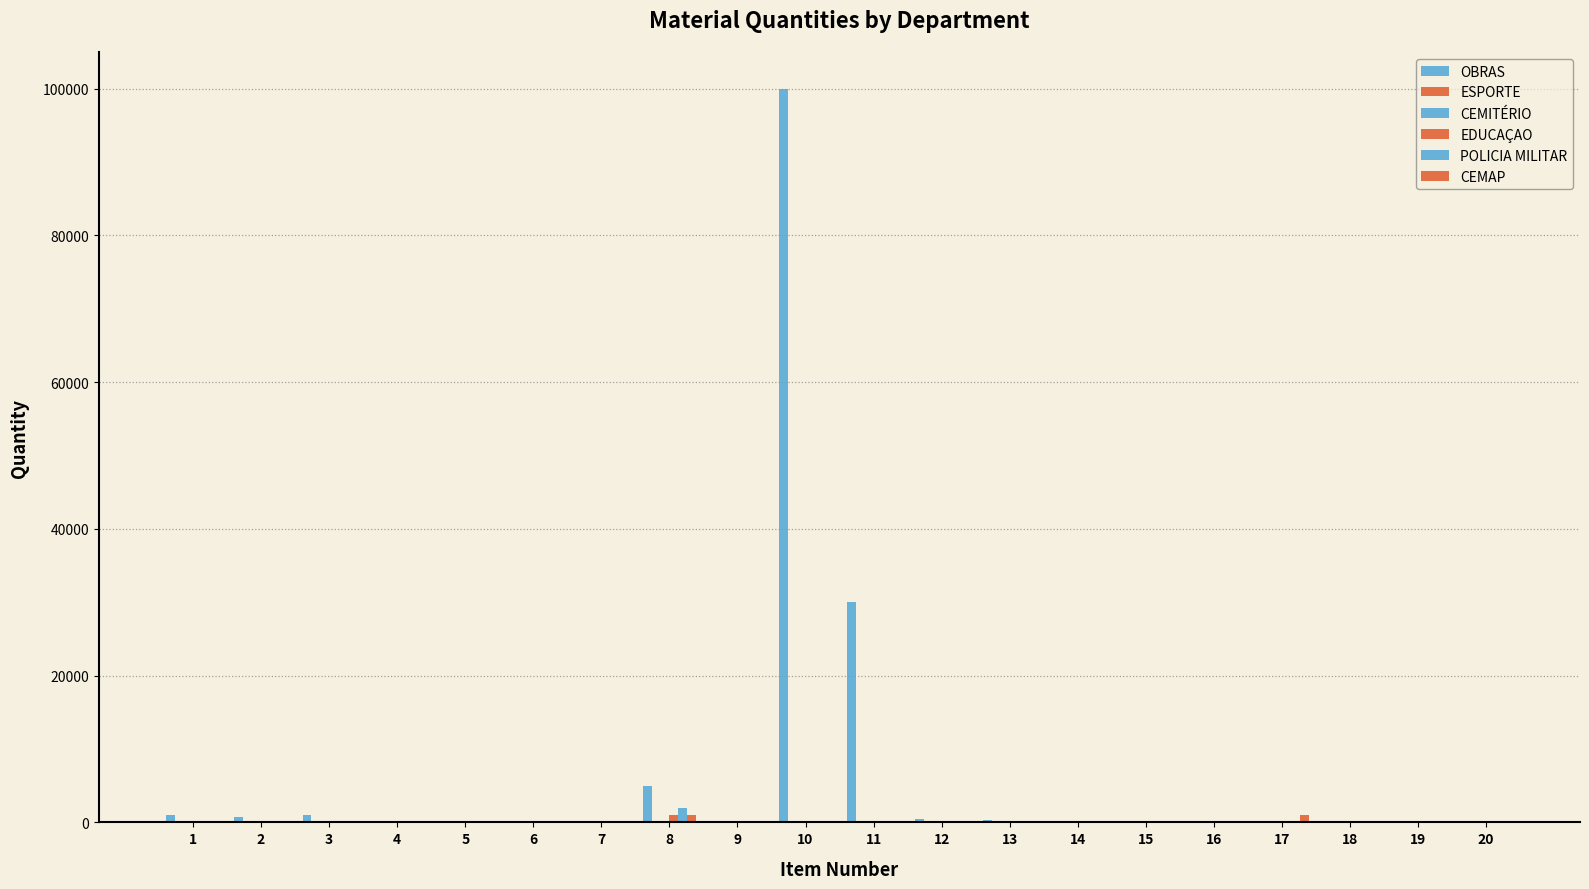

At how many categories does at least one series exceed 60342?

1